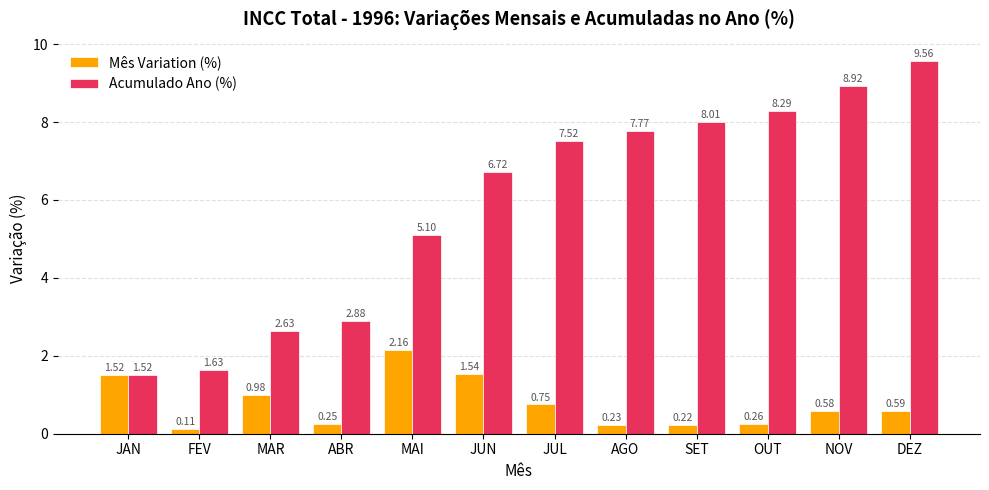

Are the bars horizontal?

No